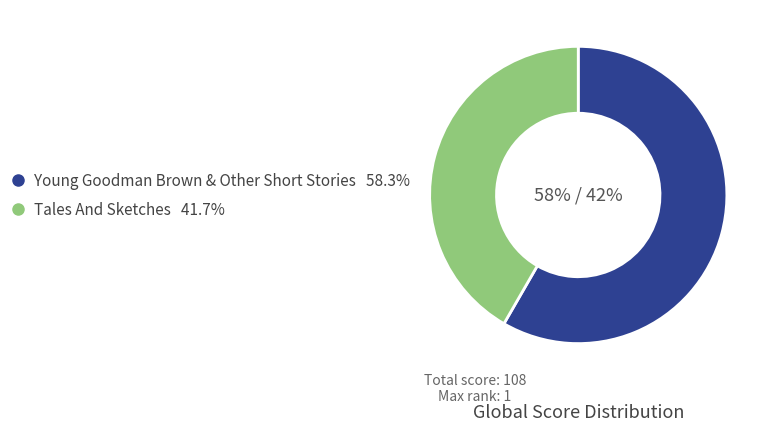

Is it true that Tales And Sketches is 33% of the pie?

False